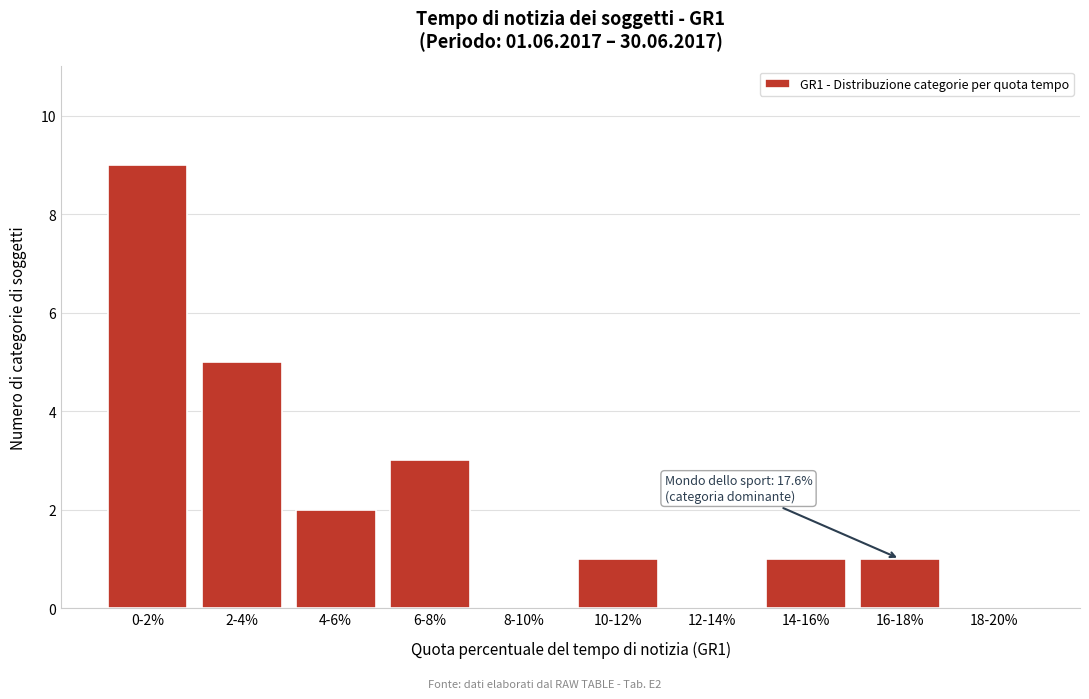

Reading left to right, list all the values displayed in this chart.

0-2%=9	2-4%=5	4-6%=2	6-8%=3	8-10%=0	10-12%=1	12-14%=0	14-16%=1	16-18%=1	18-20%=0